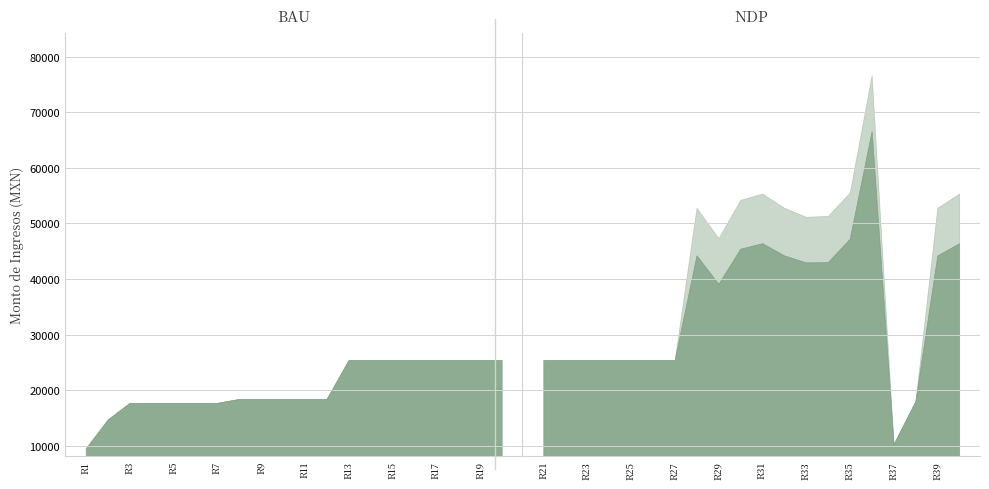

Which series has the largest total across all categories?

Monto bruto de los ingresos